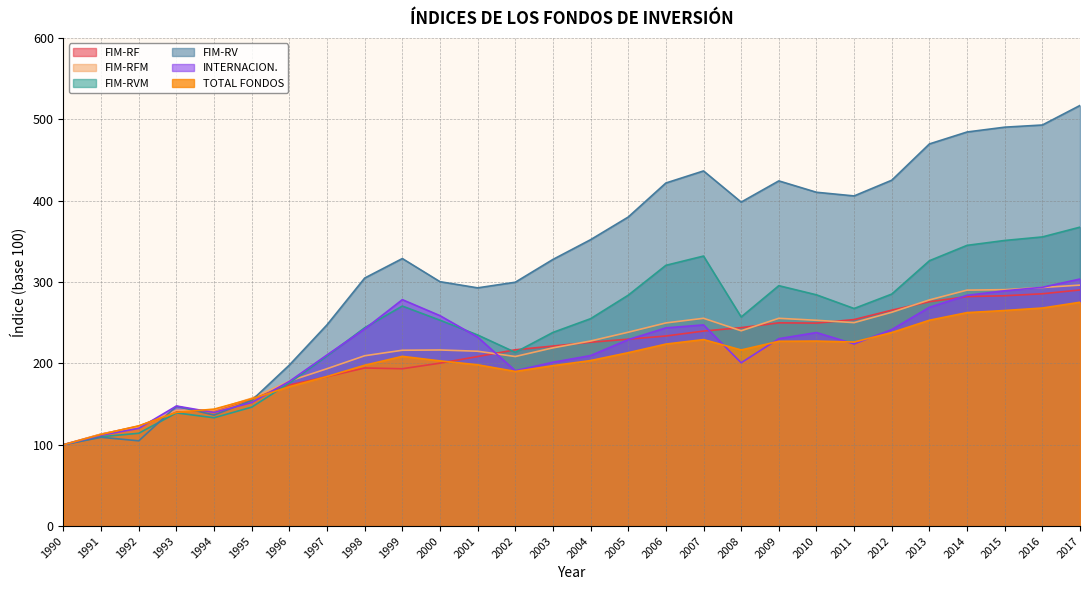

True or false: FIM-RV has more than 1 interior local peaks.

True